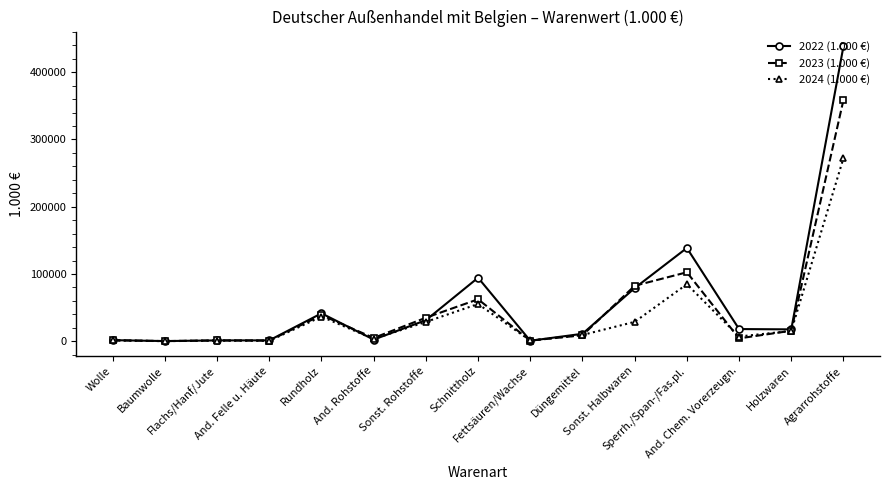

Which category has the highest value in the 2023 (1.000 €) series?

Agrarrohstoffe